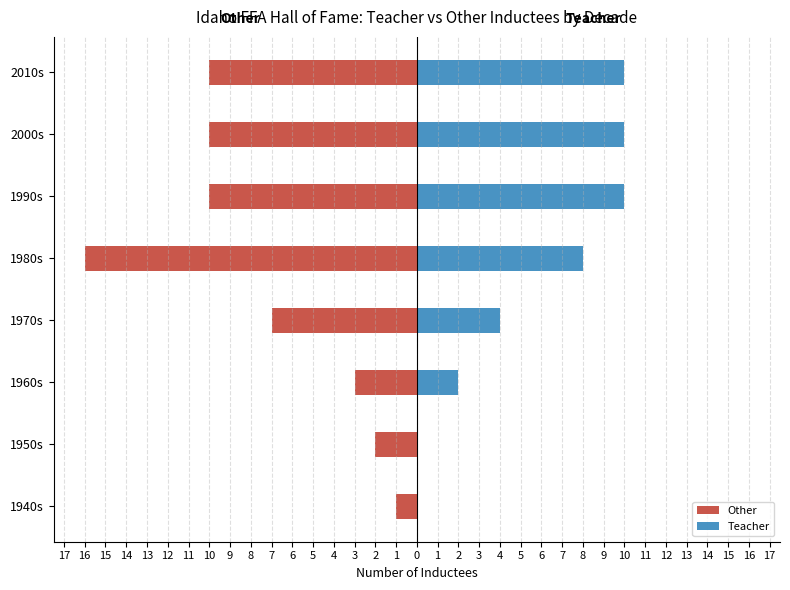

What is the smallest value displayed?

-16